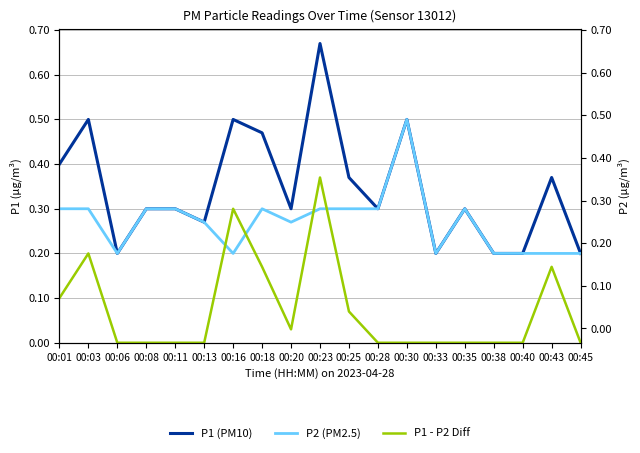

Where is P1 (PM10) nearest to the value 0?

00:06